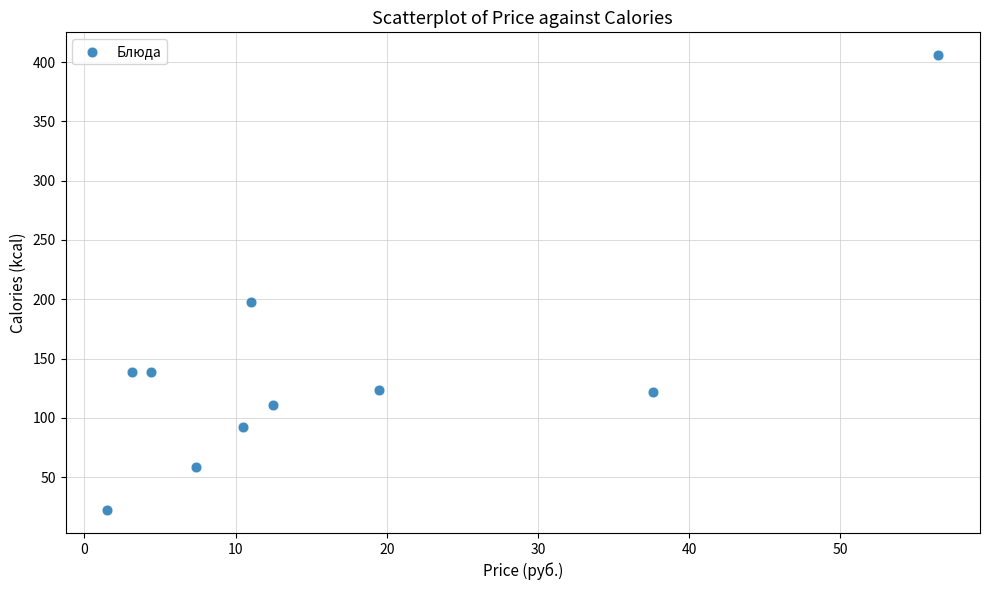

What Y value in the scatter plot is closest to 214?

198.0